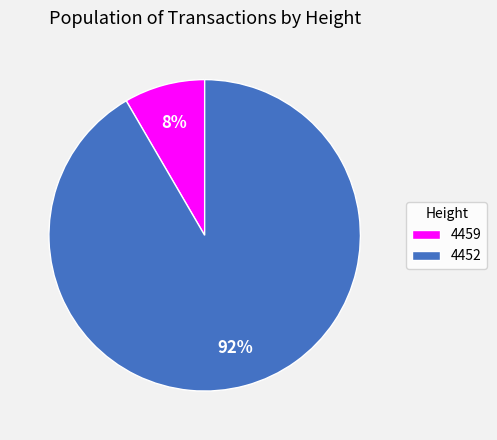

Between 4452 and 4459, which is larger?

4452